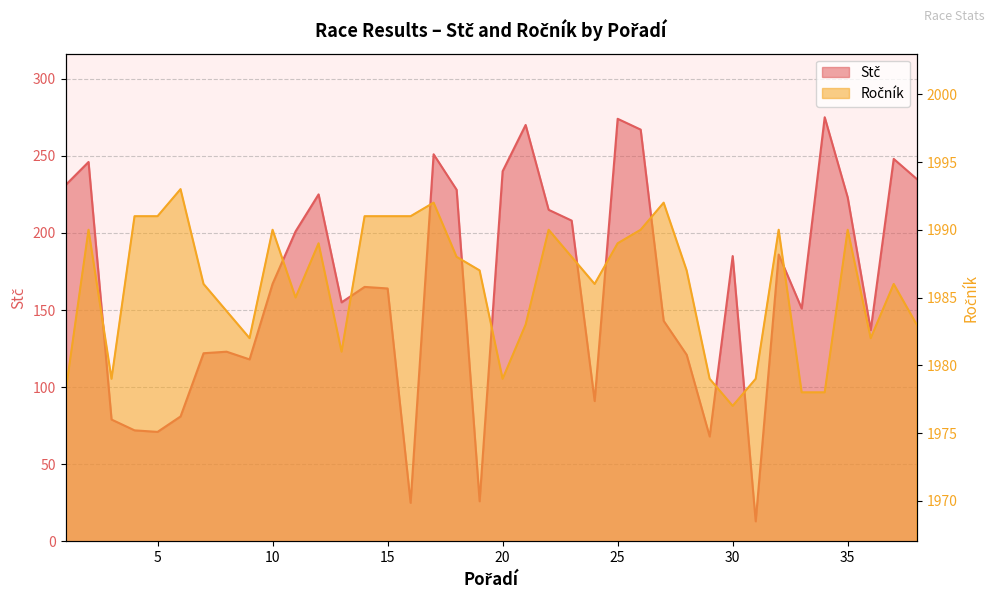

What is the sum of all Ročník values?

75465